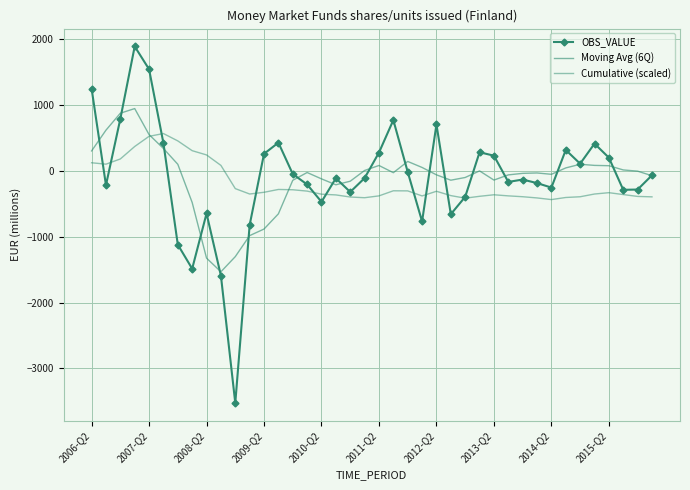

At how many categories does at least one series exceed 217?

18